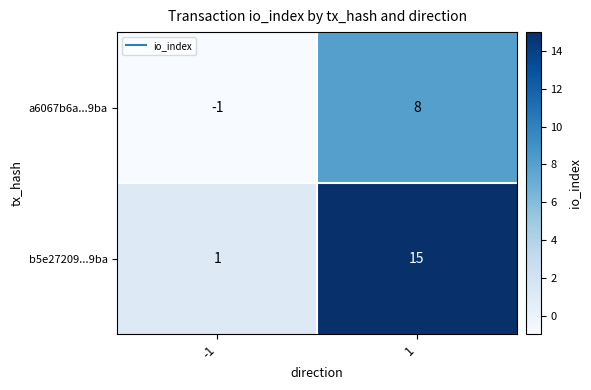

What is the total value across all series at 1?

23